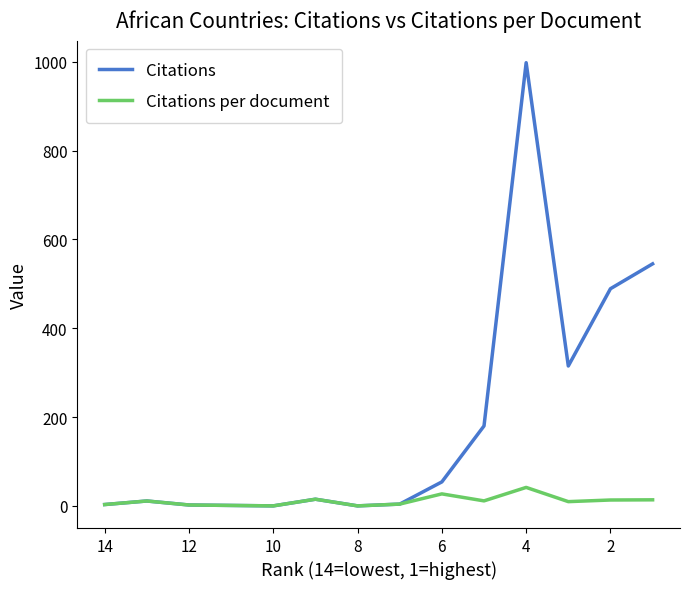

Is the value of Citations per document at 10 greater than the value of Citations at 10?

No